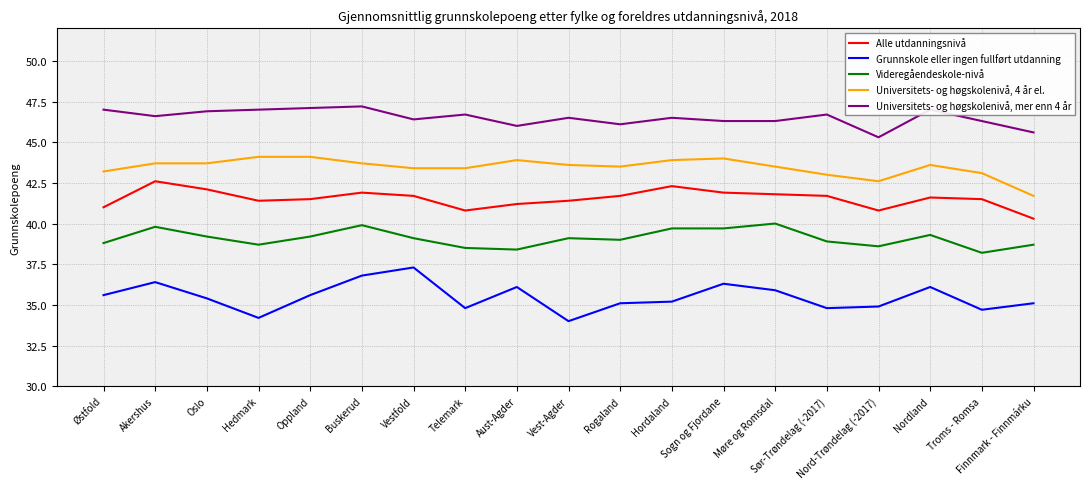

Where does the Universitets- og høgskolenivå, mer enn 4 år series first go above 46?

Østfold